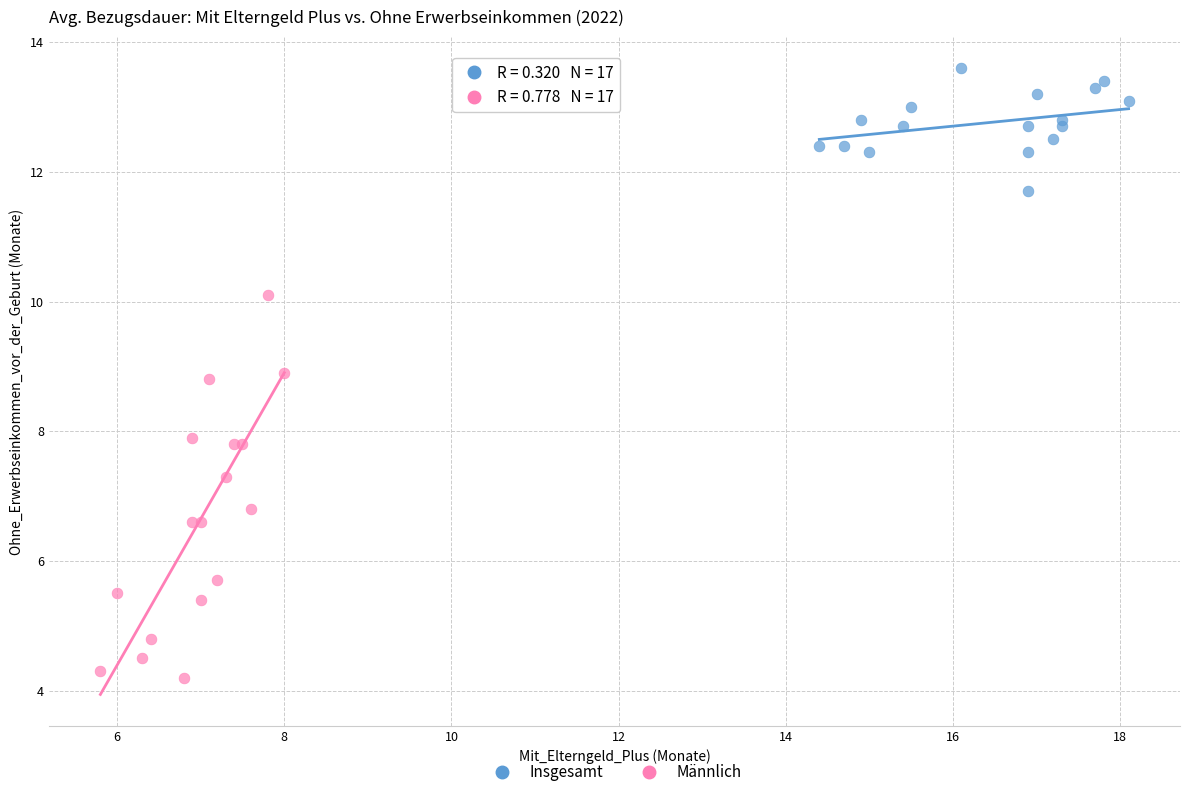

Which series contains the lowest Y value?

Männlich